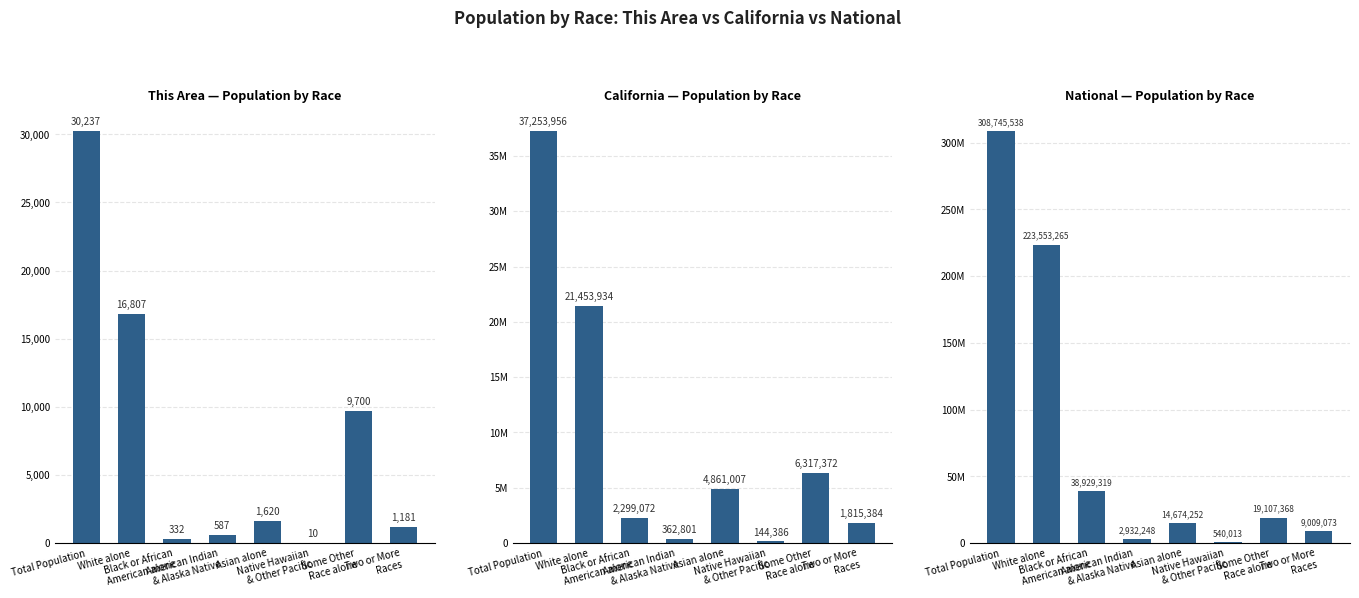

Which category has the highest value in the National series?

Total Population